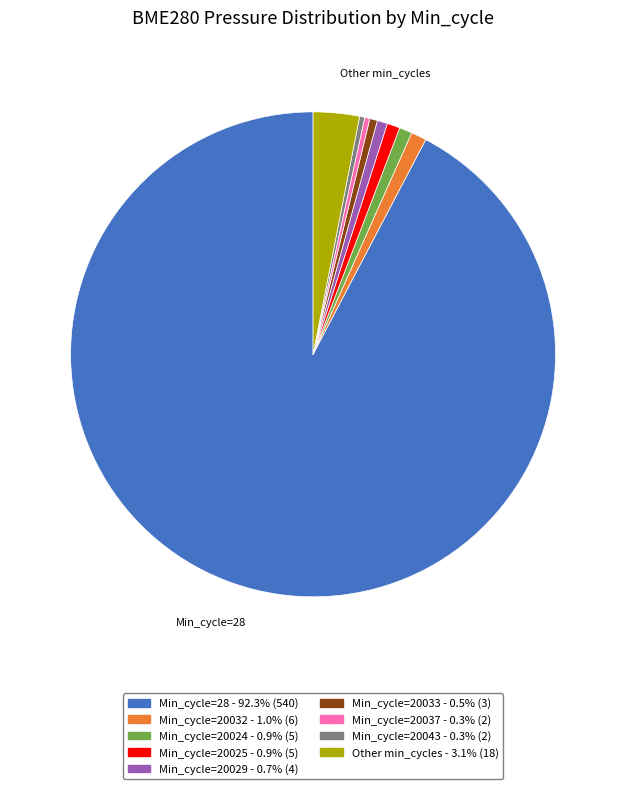

Is there a majority slice in this chart?

Yes